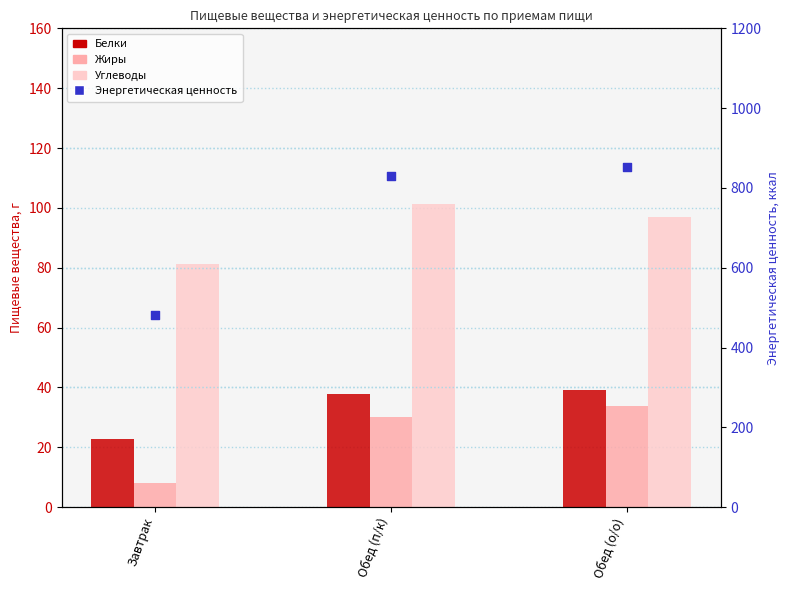

What are all the series names shown in the legend?

Белки, Жиры, Углеводы, Энергетическая ценность